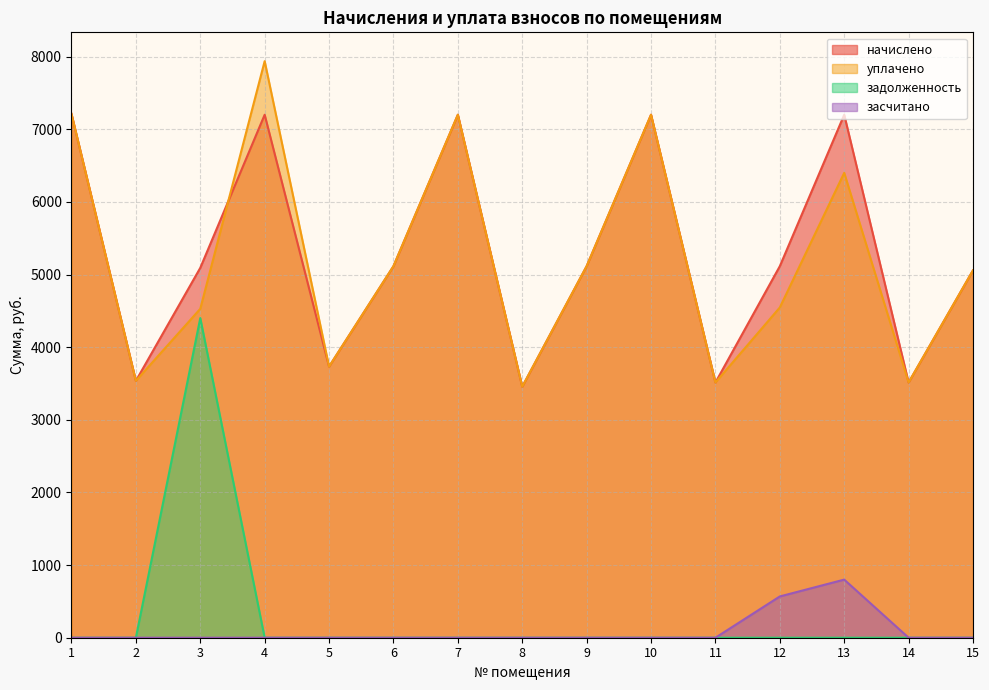

At which label is задолженность closest to 2200?

1